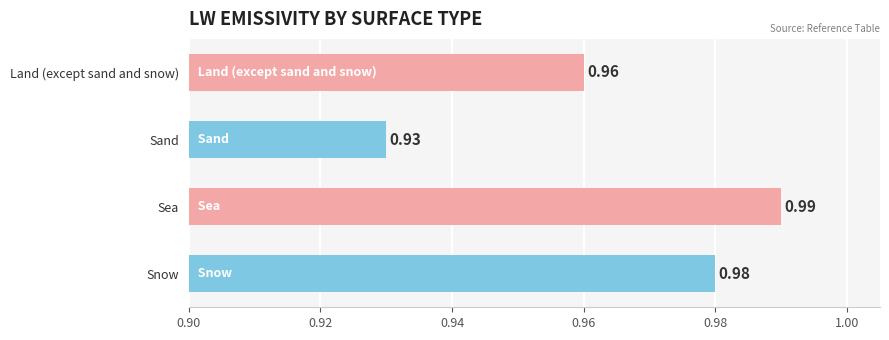

Rank the categories by value from lowest to highest.

Sand, Land (except sand and snow), Snow, Sea